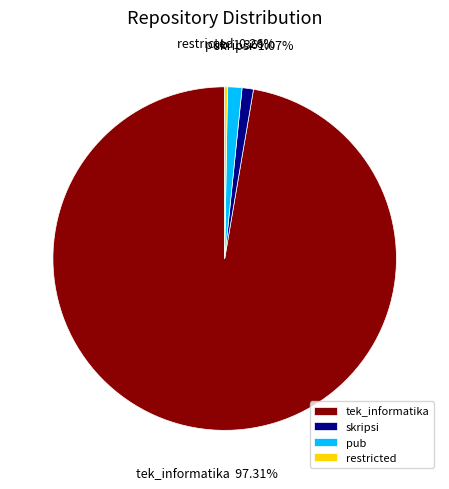

Which category has the biggest portion of the pie?

tek_informatika